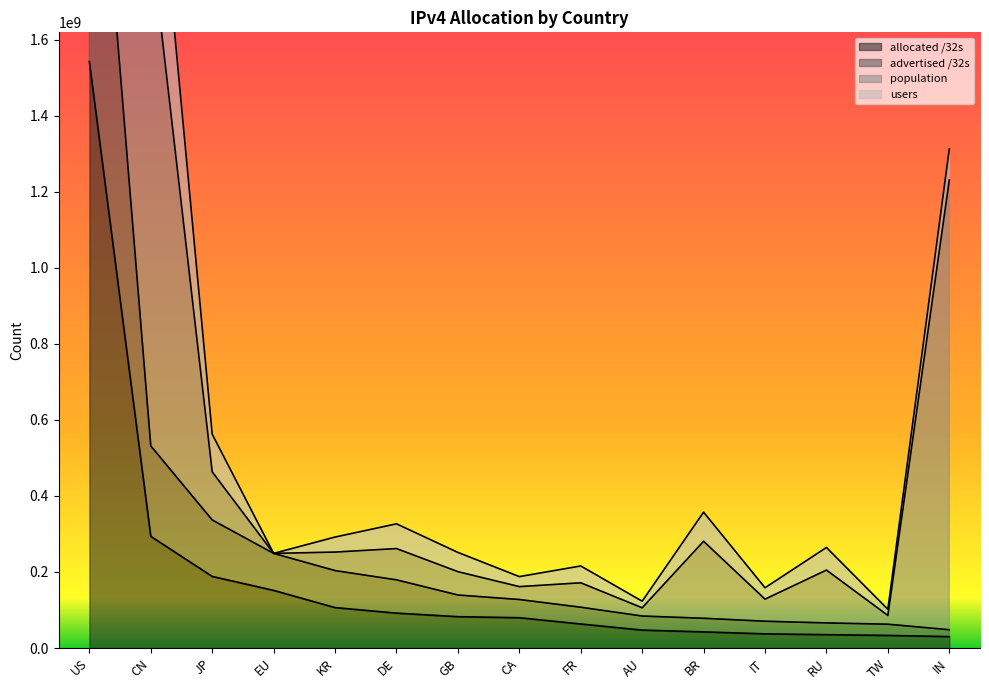

Where is allocated /32s nearest to the value 786131840?

CN